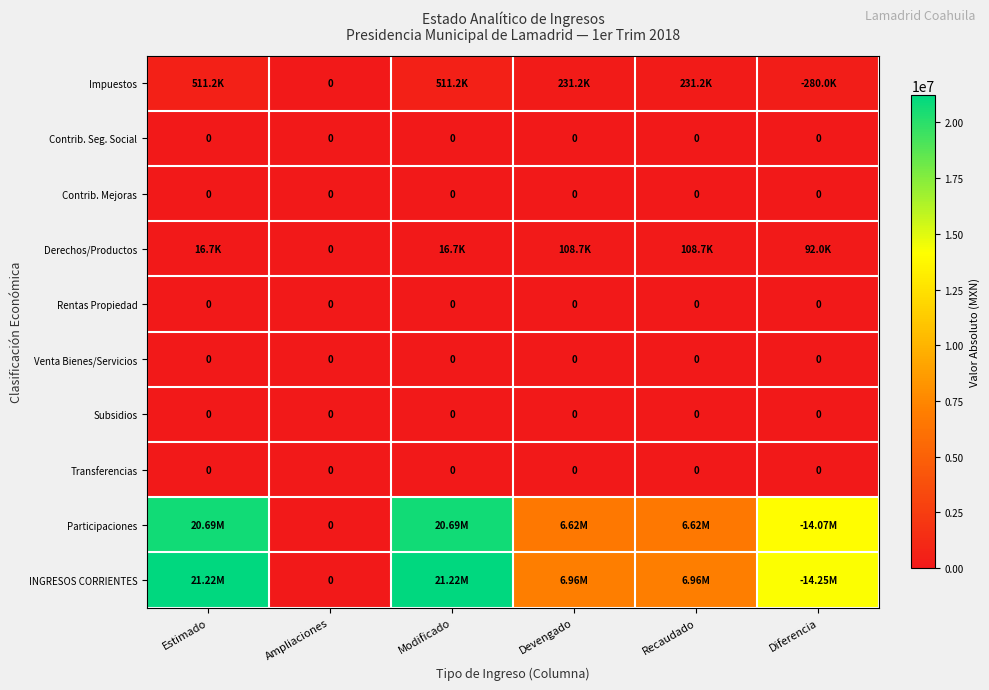

Which category has the highest value in the Derechos/Productos series?

Devengado